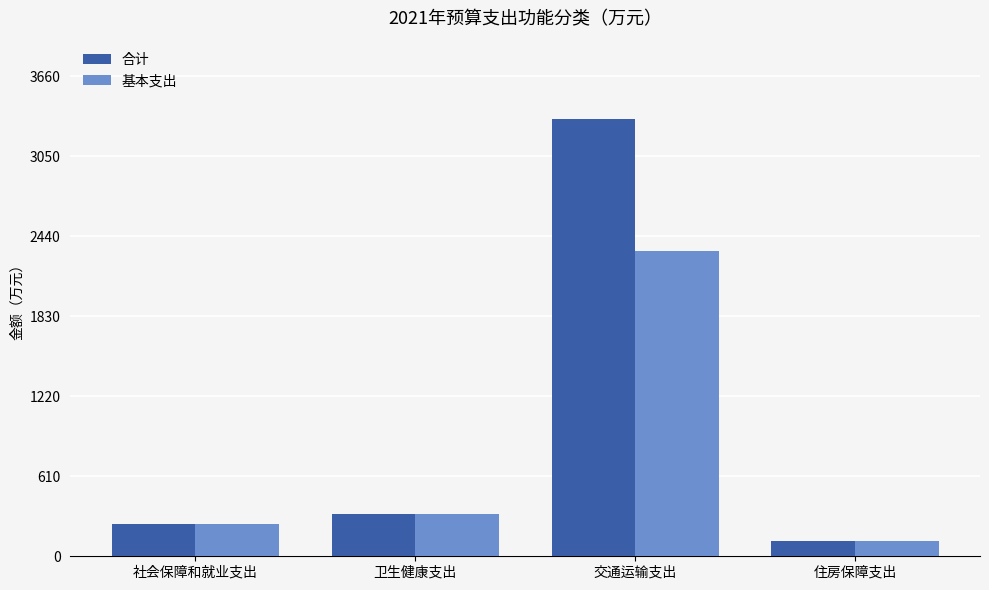

What is the average value of the 基本支出 series?

752.4